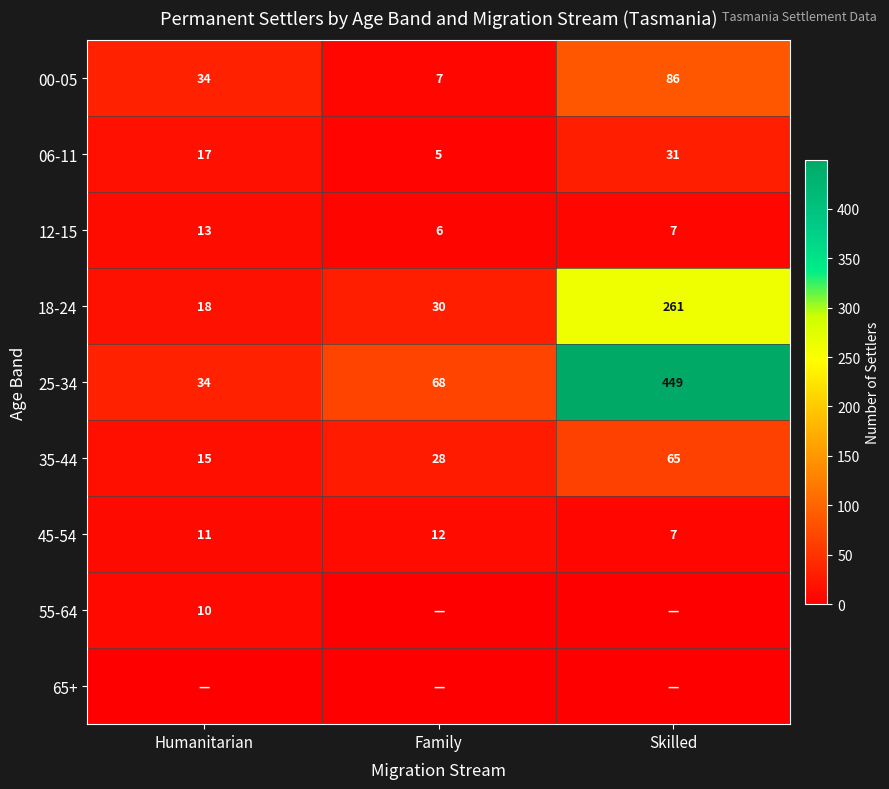

Which label corresponds to the smallest value in the chart?

Family